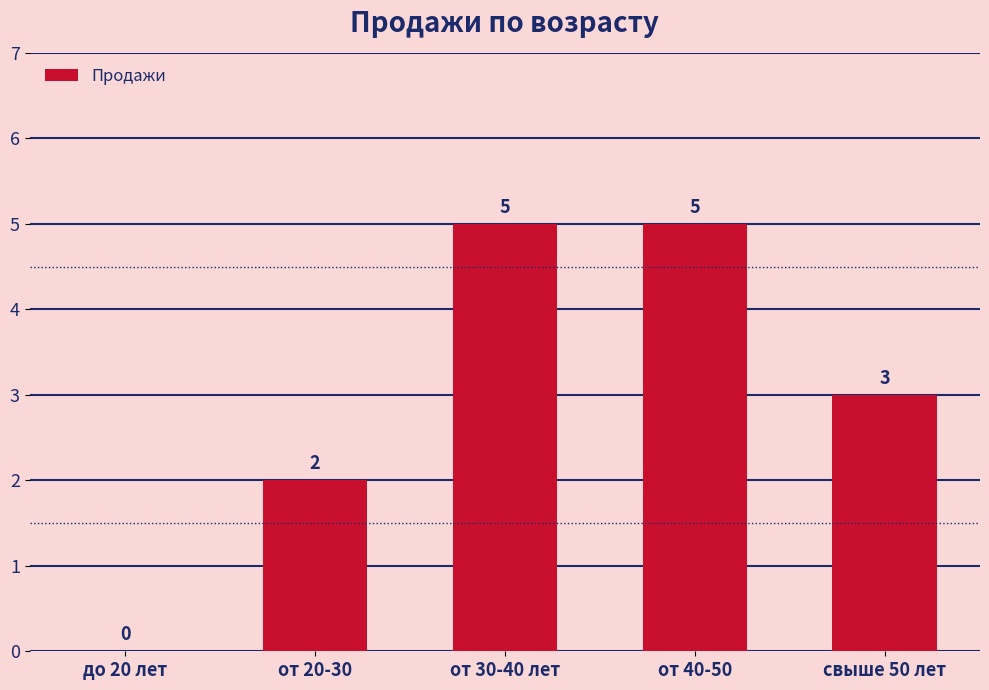

At which label does the data first exceed 3?

от 30-40 лет